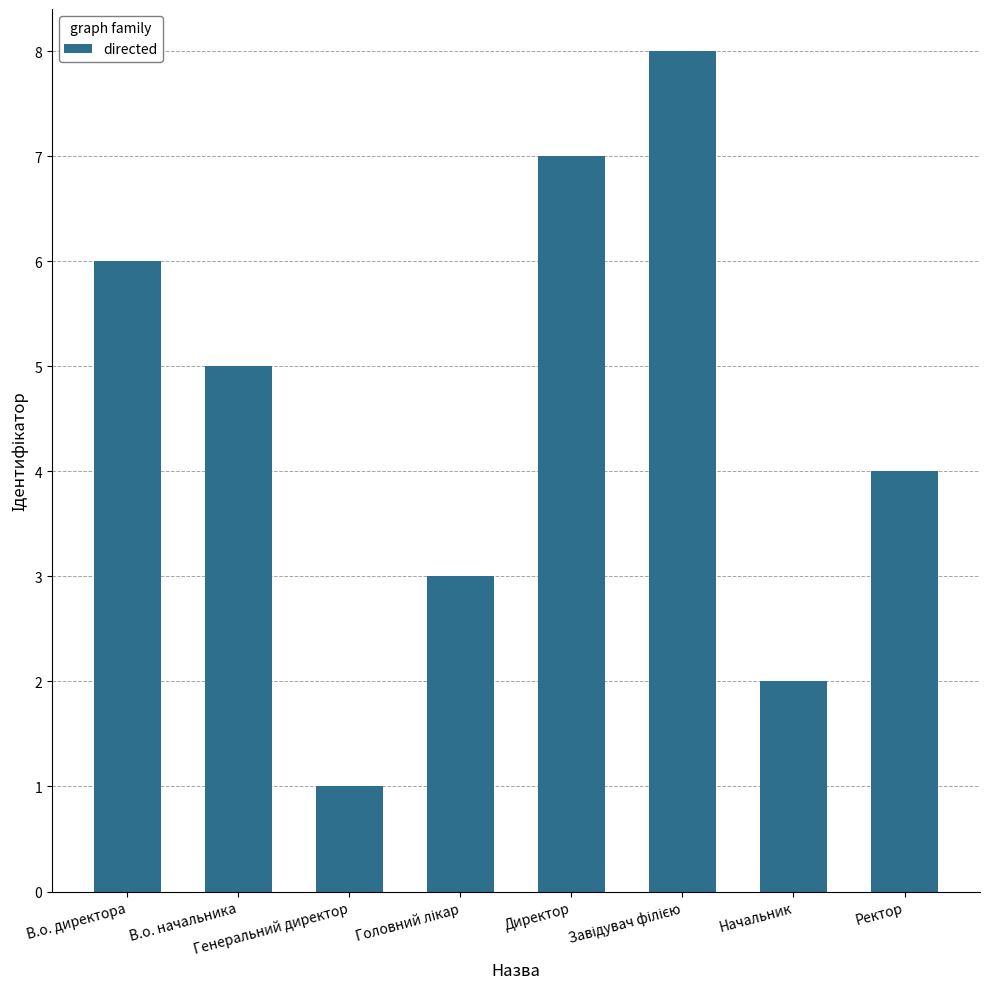

What is the greatest value displayed?

8